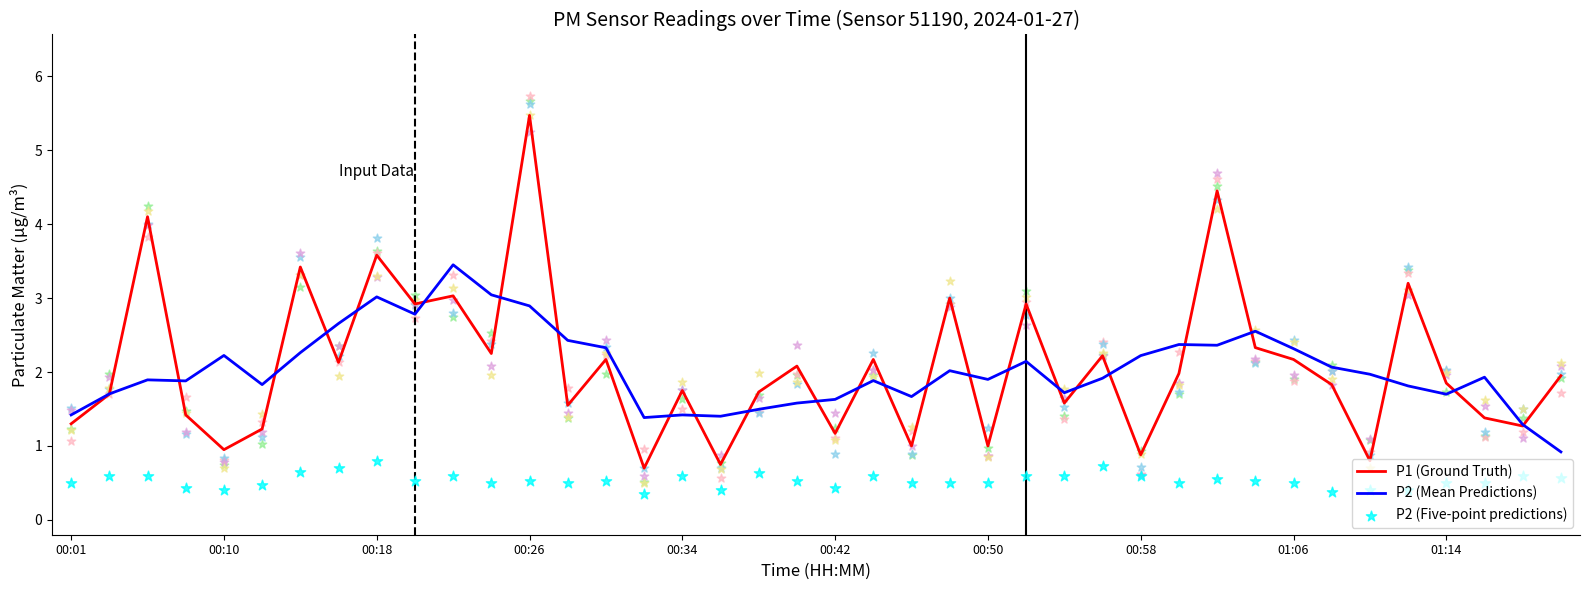

True or false: P1 (Ground Truth) has a value of 5.5 at 00:26.

True